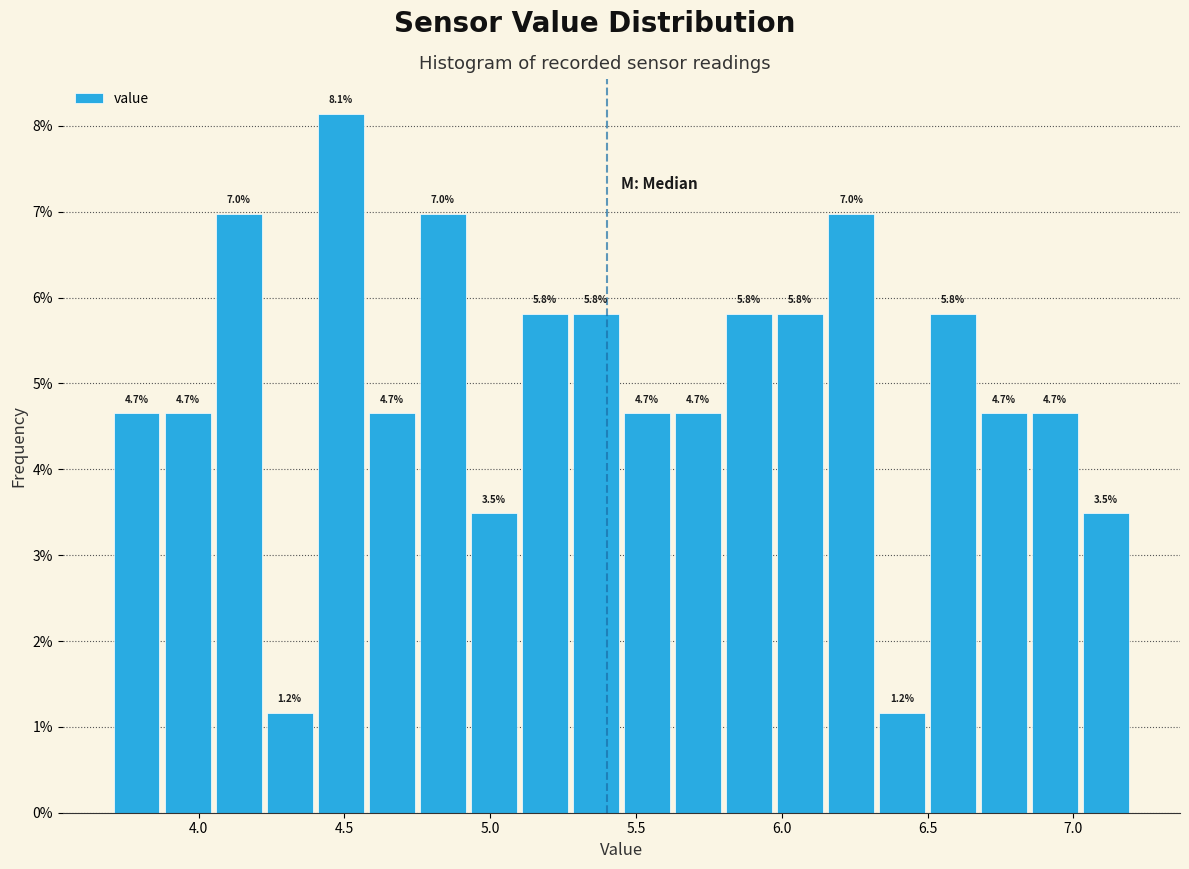

Read against the x-axis, roughly where is the centre of the tallest bar?

4.50